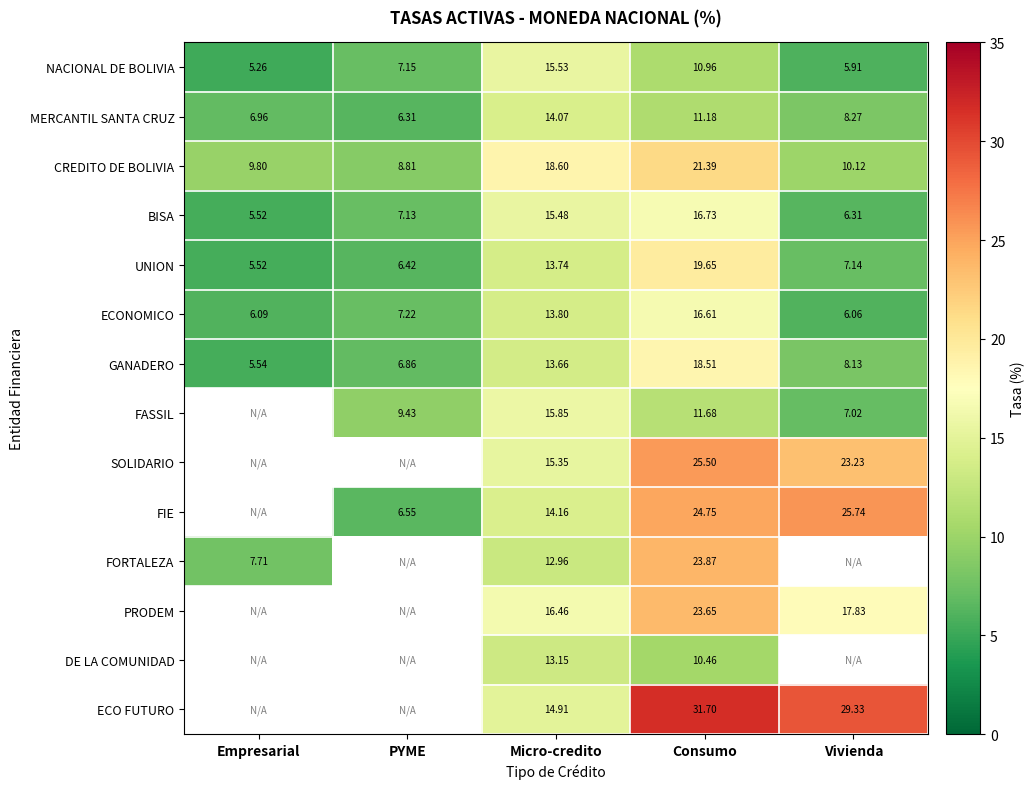

What is the total value across all series at Micro-credito?

207.7